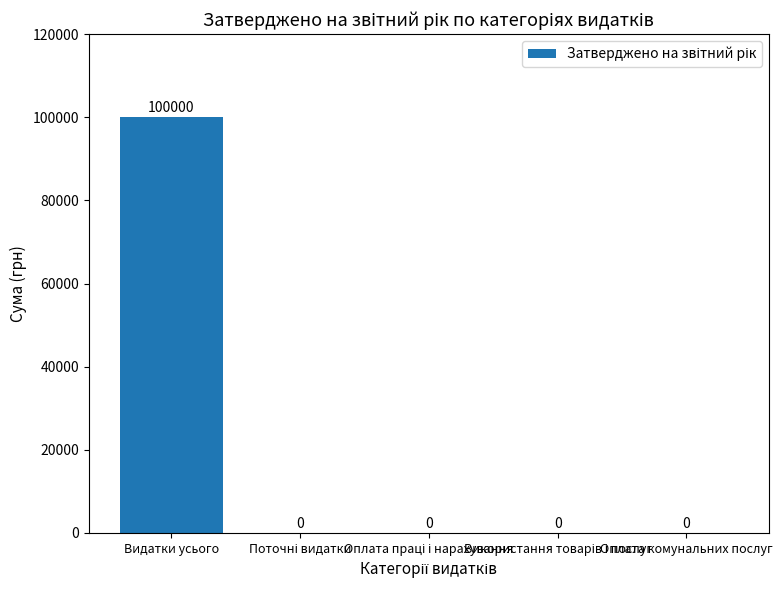

Are the bars grouped side by side (vs. stacked)?

No